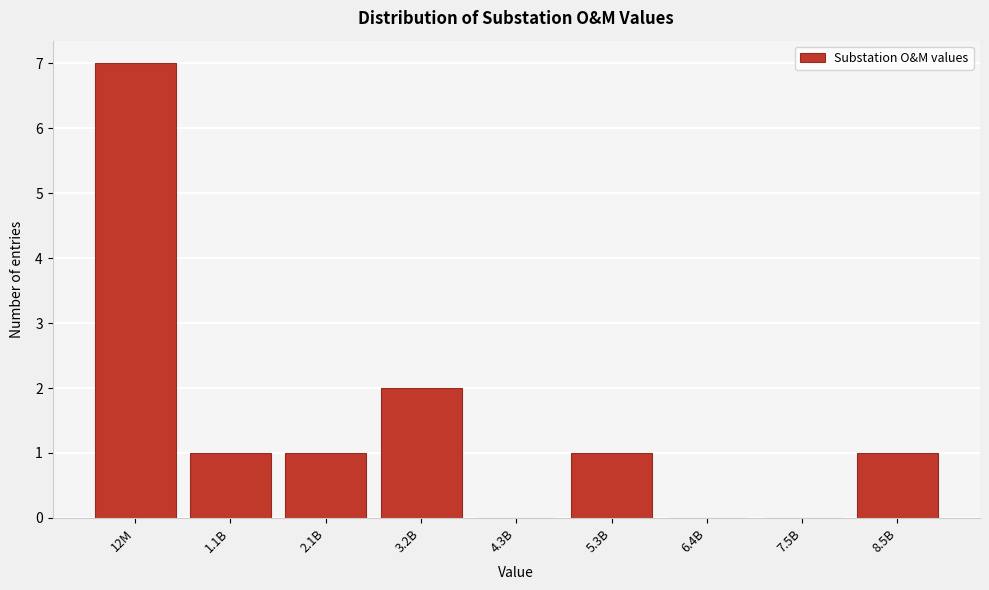

Reading left to right, extract all data points from this chart.

12M=7	1.1B=1	2.1B=1	3.2B=2	4.3B=0	5.3B=1	6.4B=0	7.5B=0	8.5B=1